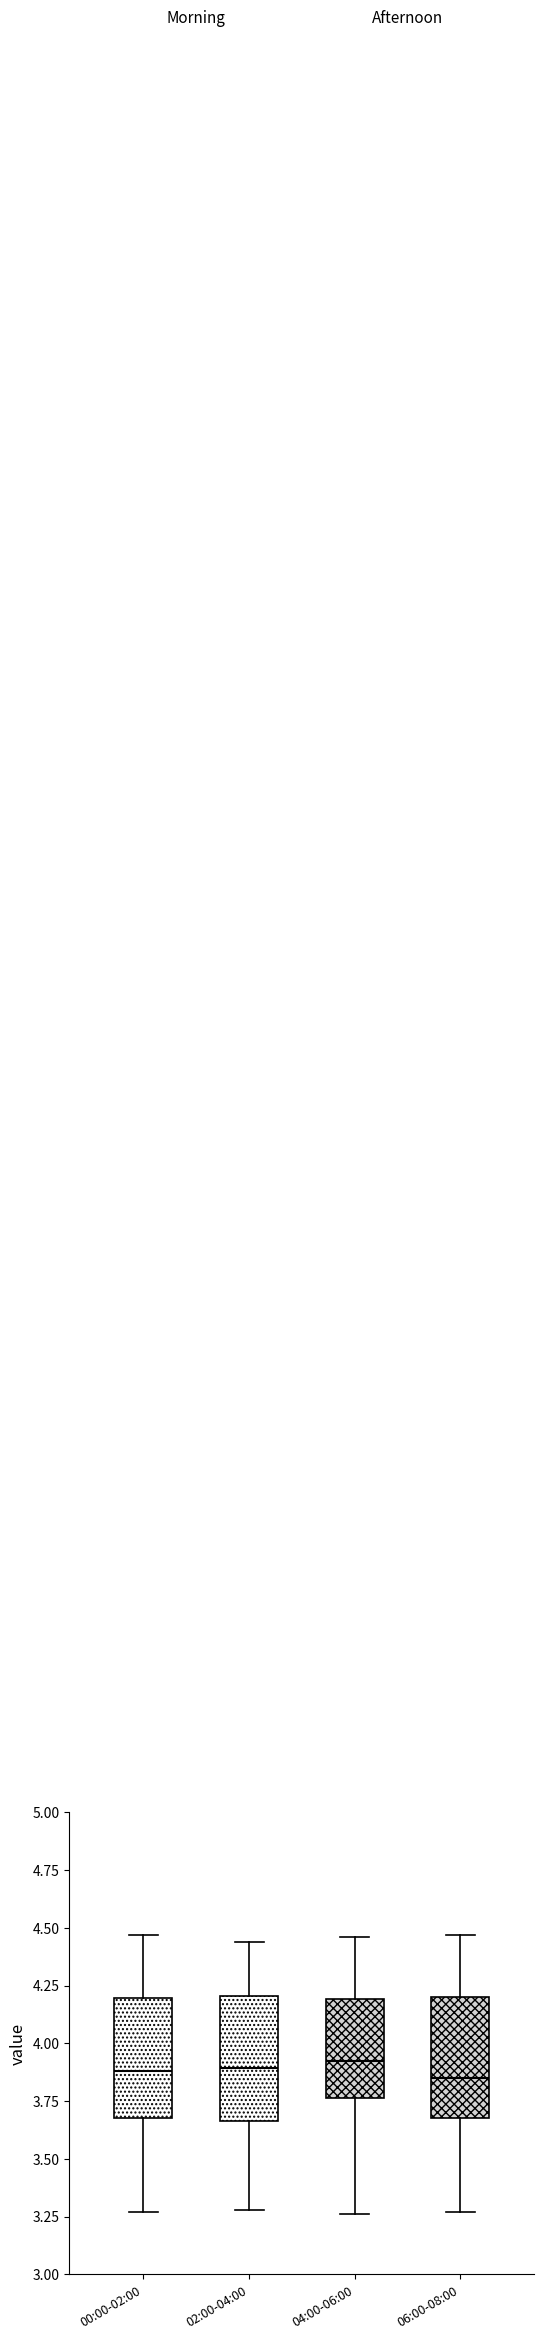

Reading left to right, transcribe this box plot: for each box, give where its median line is, the range the box spans, and where its two whiskers end, as read against the y-axis. The values are not printed on the chart, so give them approximately, as read against the axis.

00:00-02:00: median 3.90, box 3.70 to 4.20, whiskers 3.25 to 4.45
02:00-04:00: median 3.90, box 3.65 to 4.20, whiskers 3.30 to 4.45
04:00-06:00: median 3.95, box 3.75 to 4.20, whiskers 3.25 to 4.45
06:00-08:00: median 3.85, box 3.70 to 4.20, whiskers 3.25 to 4.45